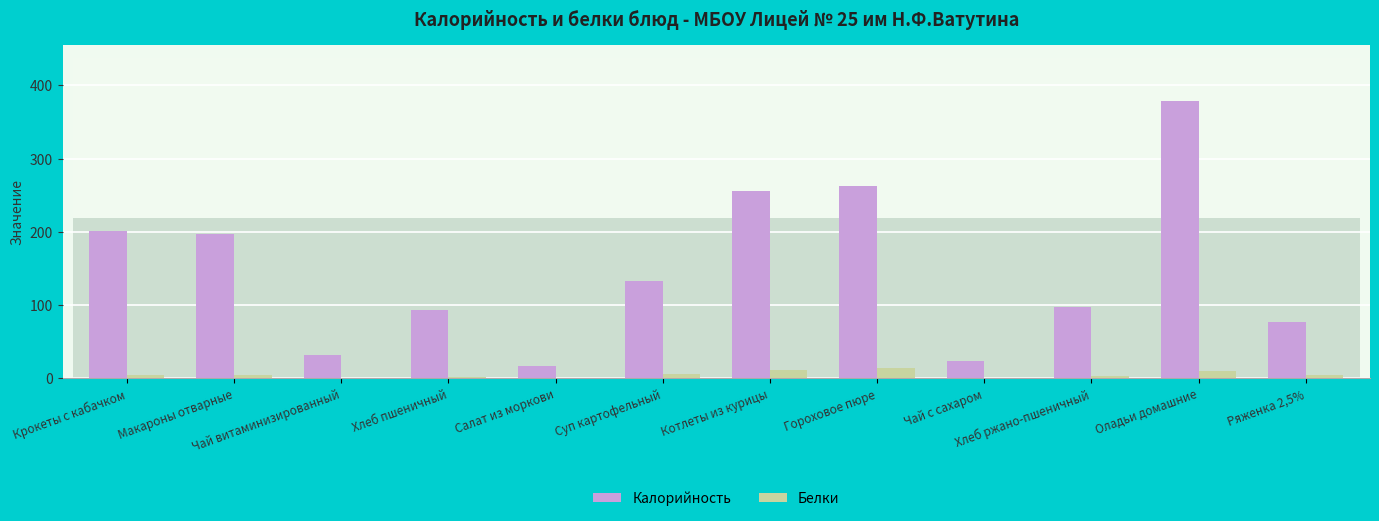

What is the highest value of the Калорийность series?

379.2